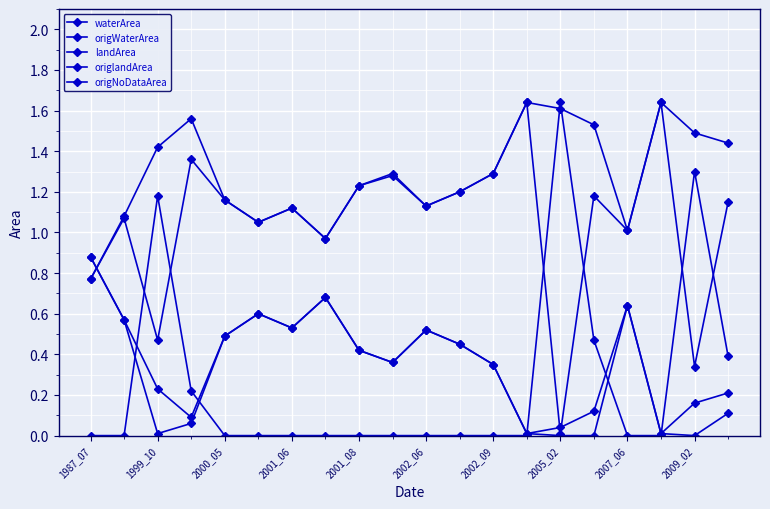

What is the difference between the maximum and second lowest values in the landArea series?

0.9